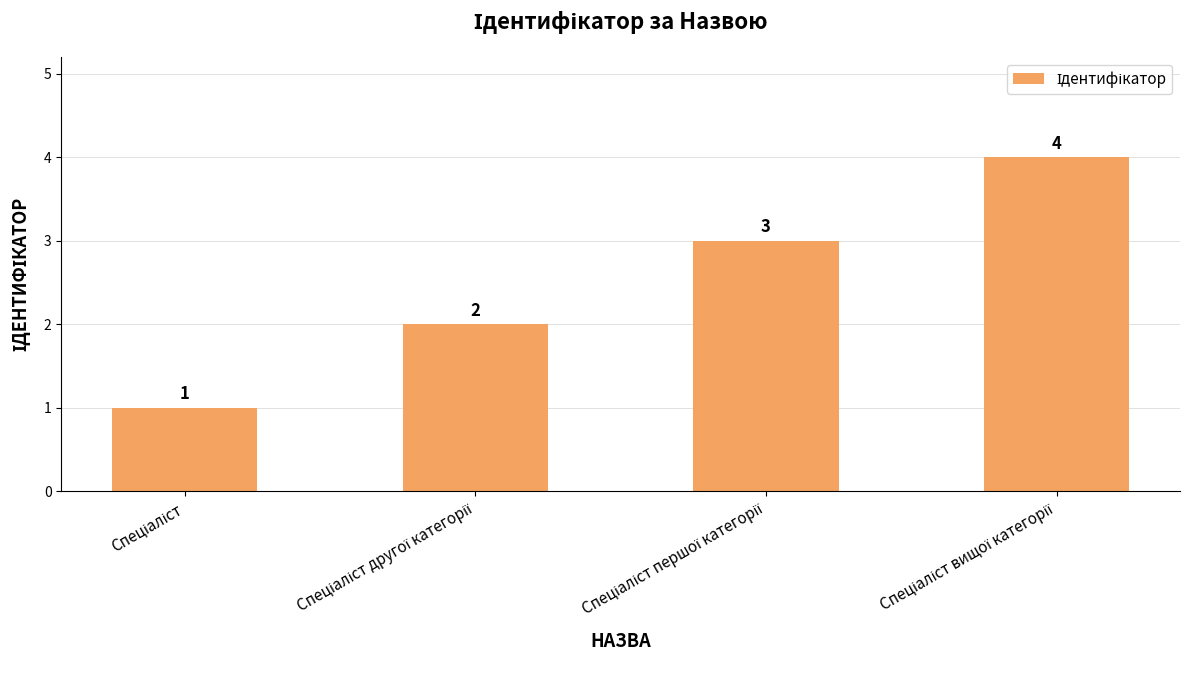

What is the sum of all values?

10